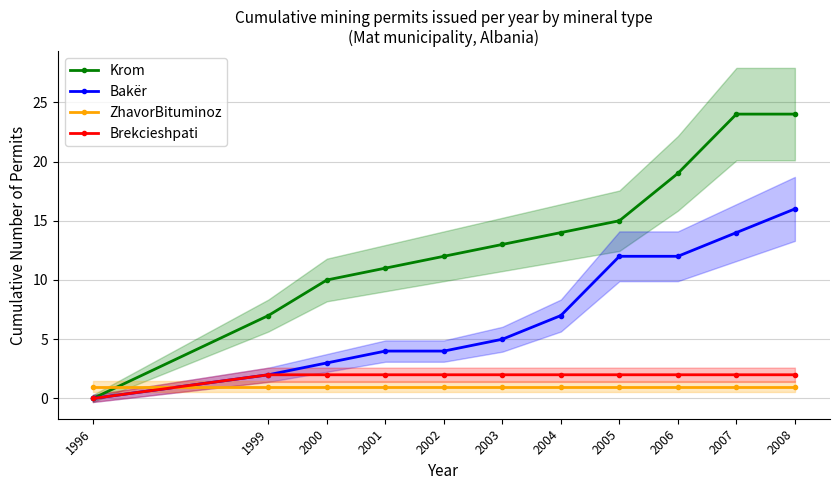

At which category is the sum across all series the highest?

2008